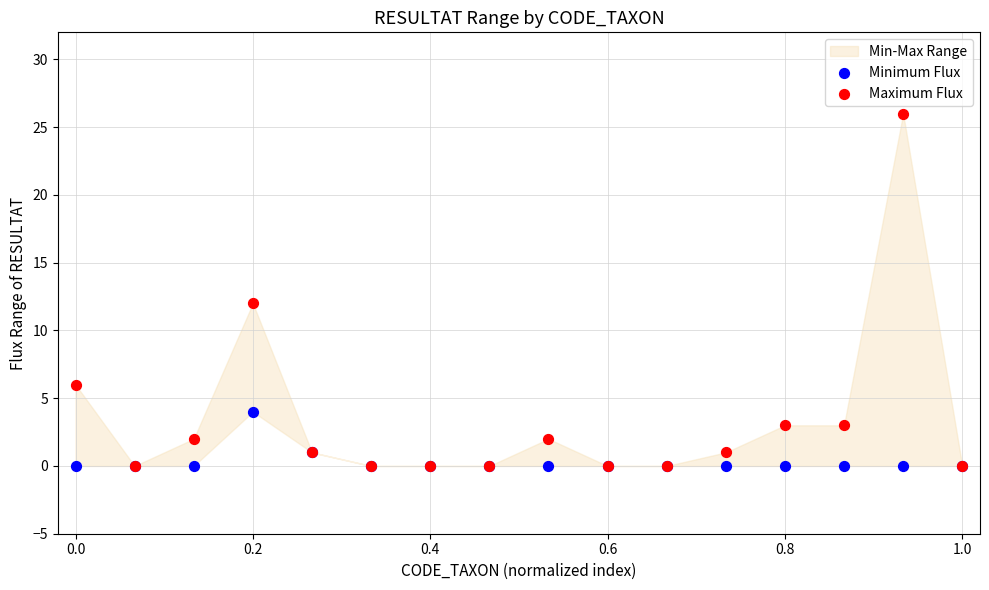

Across all series, what Y value is closest to 13?

12